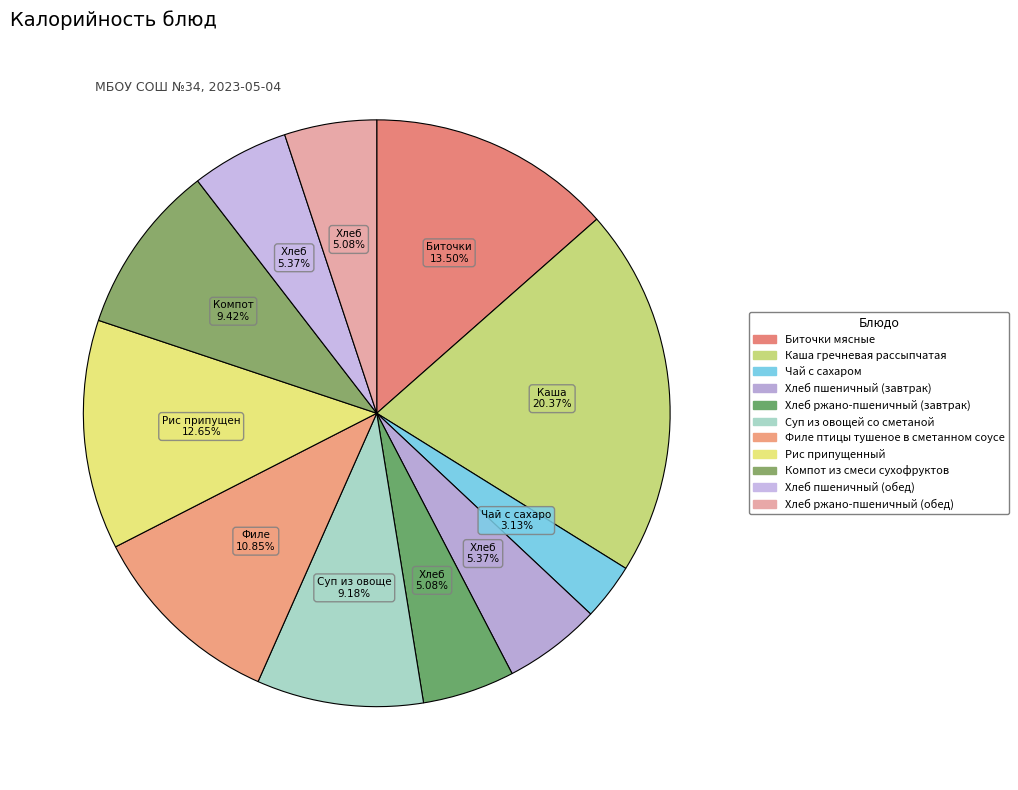

To the nearest percent, what portion does Биточки мясные represent?

13%